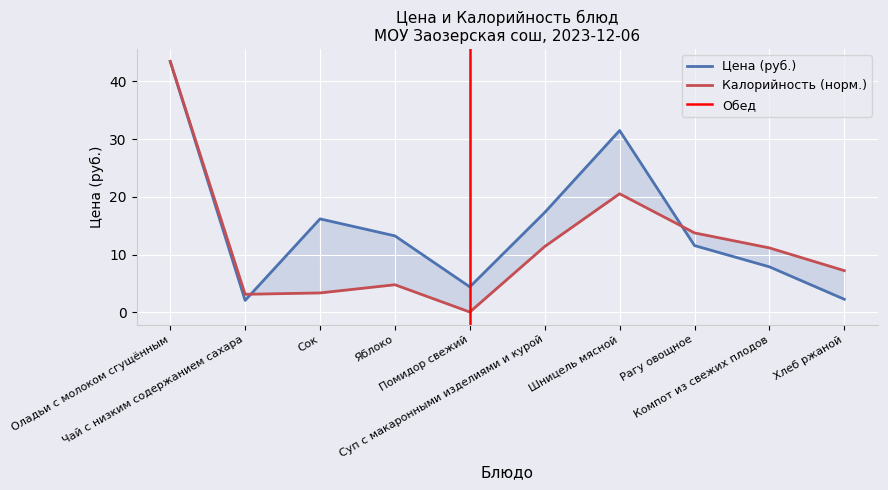

In Калорийность, how many points are higher than both neighbors (excluding endpoints)?

2